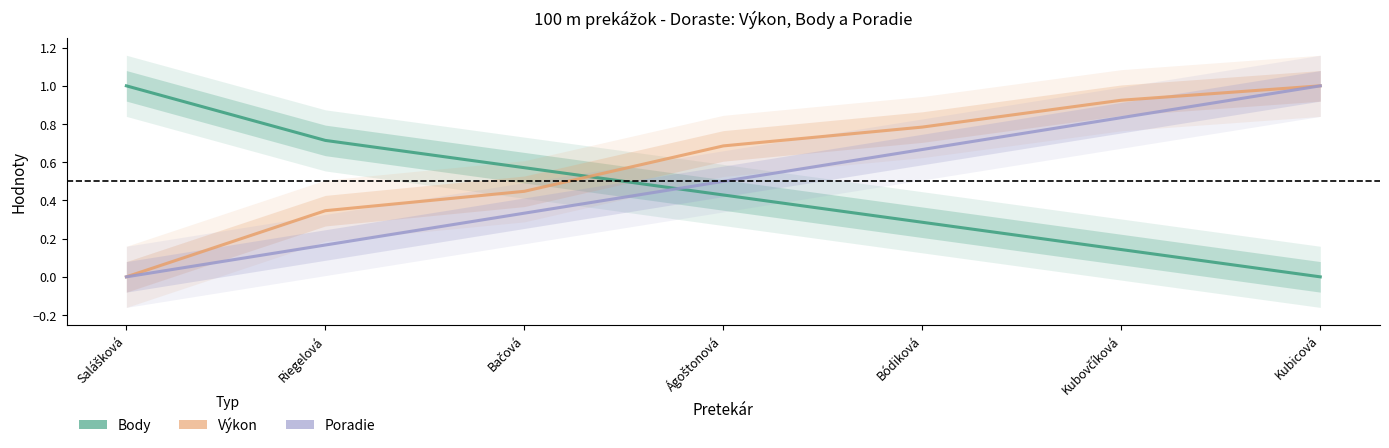

What is the difference between the Poradie values at Kubovčíková and Riegelová?

0.7